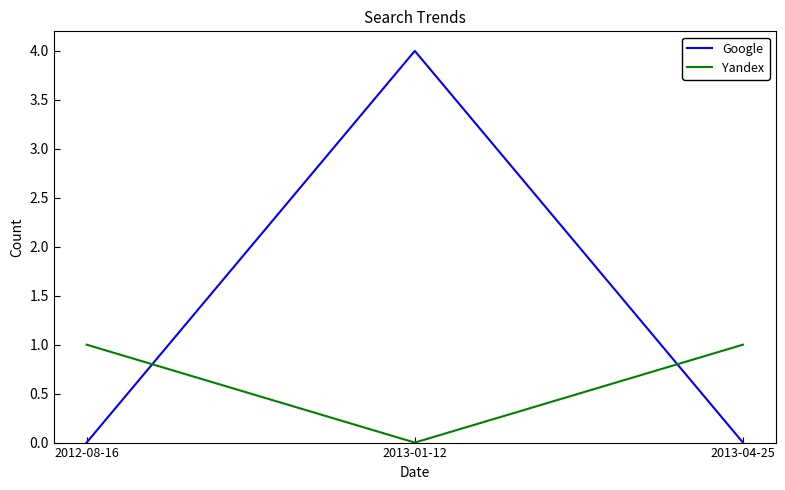

What is the difference between the maximum and minimum values in the Yandex series?

1